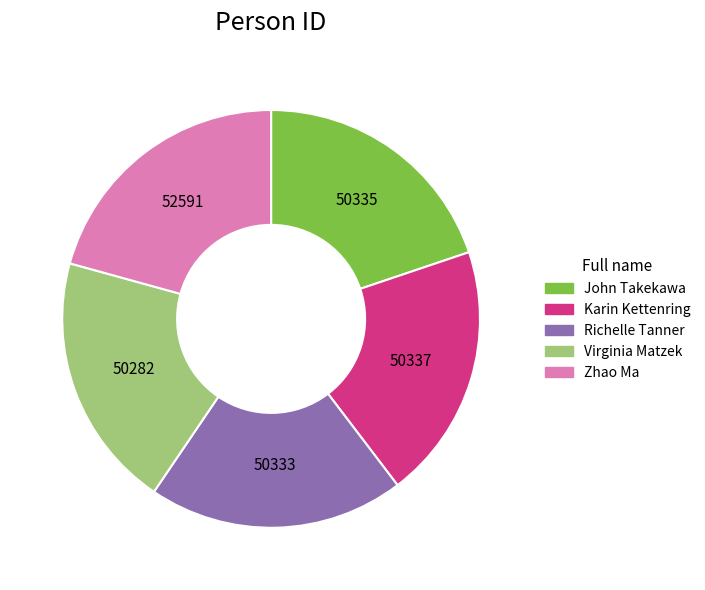

Approximately how many times larger is the value at Richelle Tanner compared to John Takekawa?

1.0